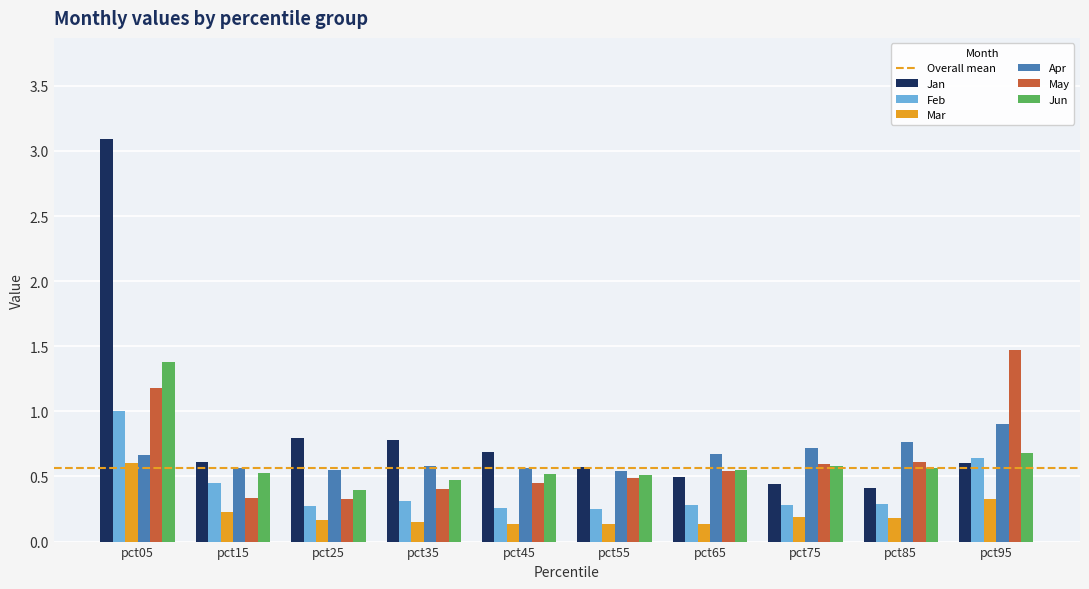

Which series has the widest spread of values?

Jan